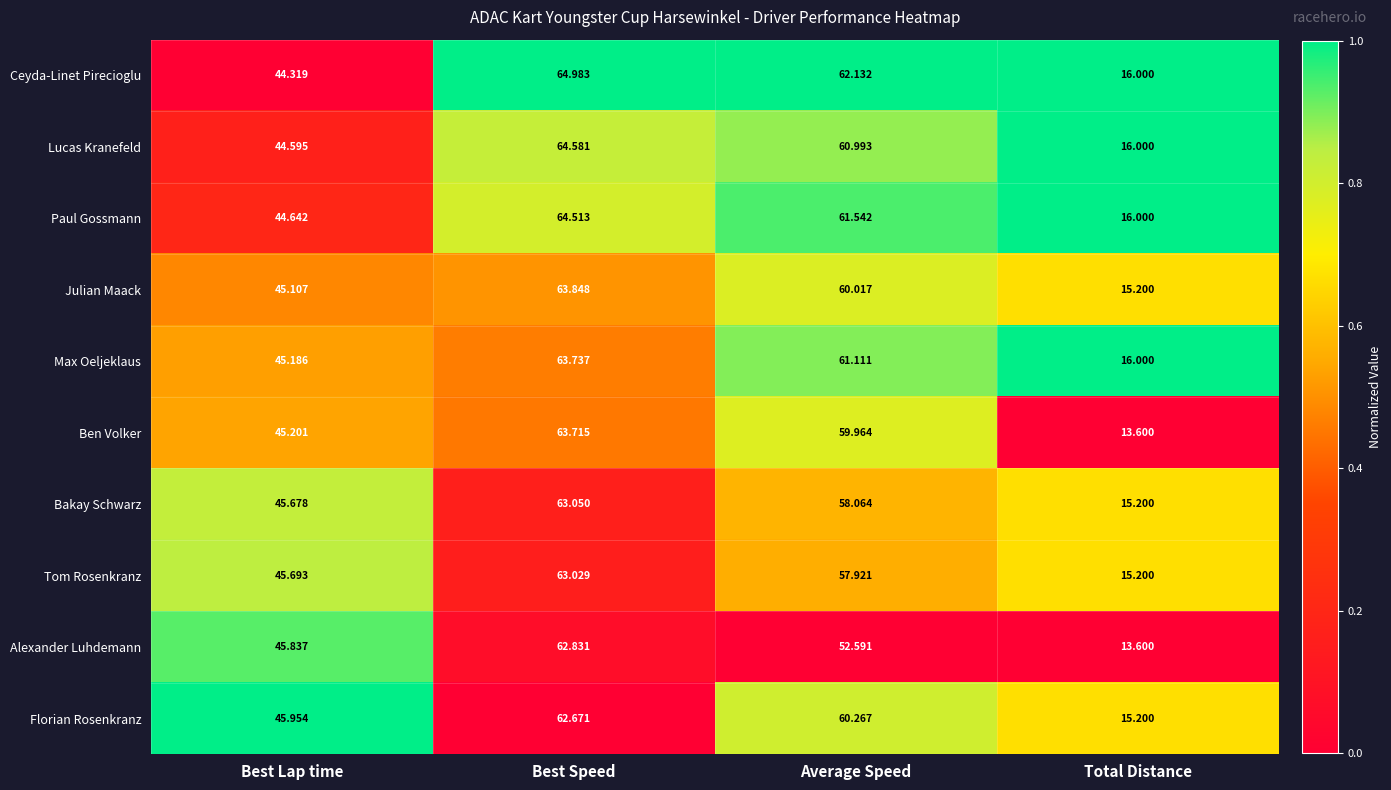

What is the spread (max minus min) of values at Best Lap time?

1.6